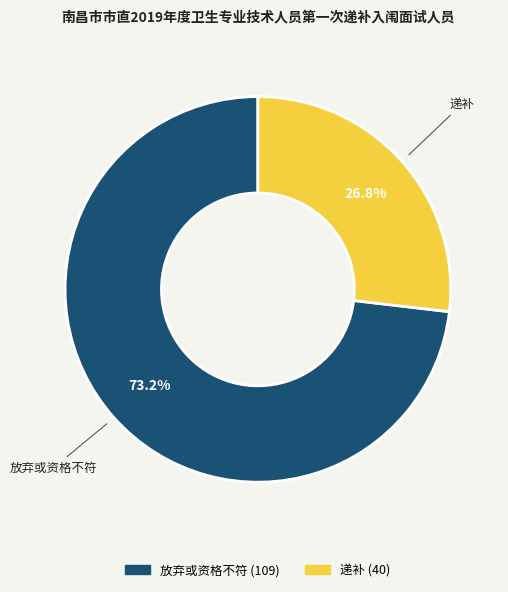

Count the number of slices in the pie.

2